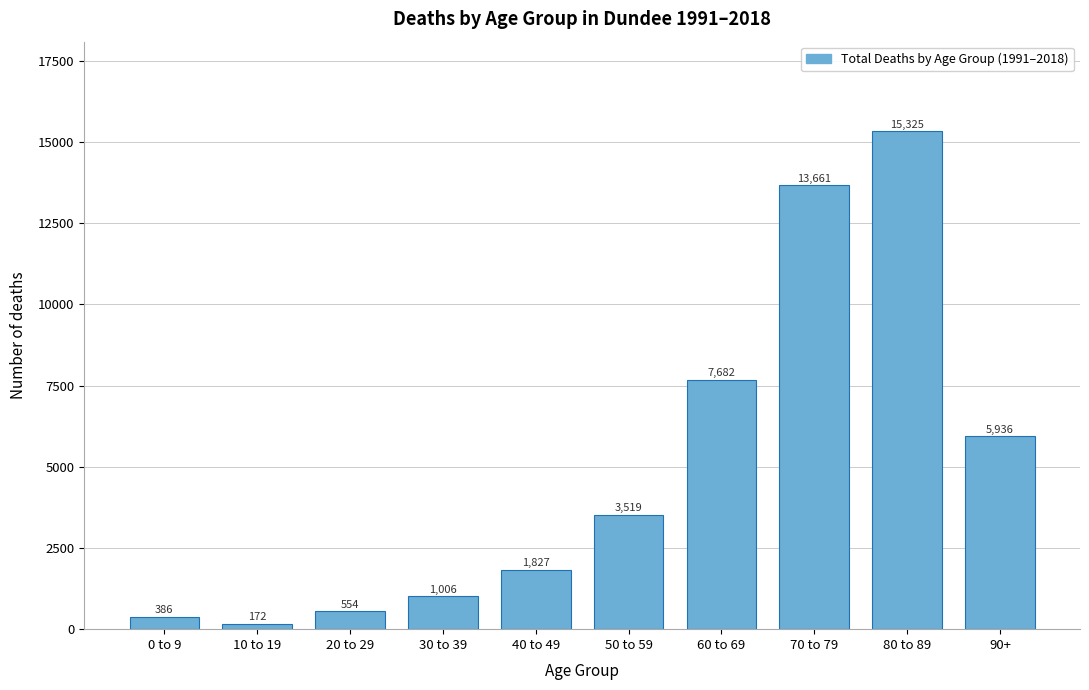

Reading right to left, what are all the values shown in this chart?

5936	15325	13661	7682	3519	1827	1006	554	172	386